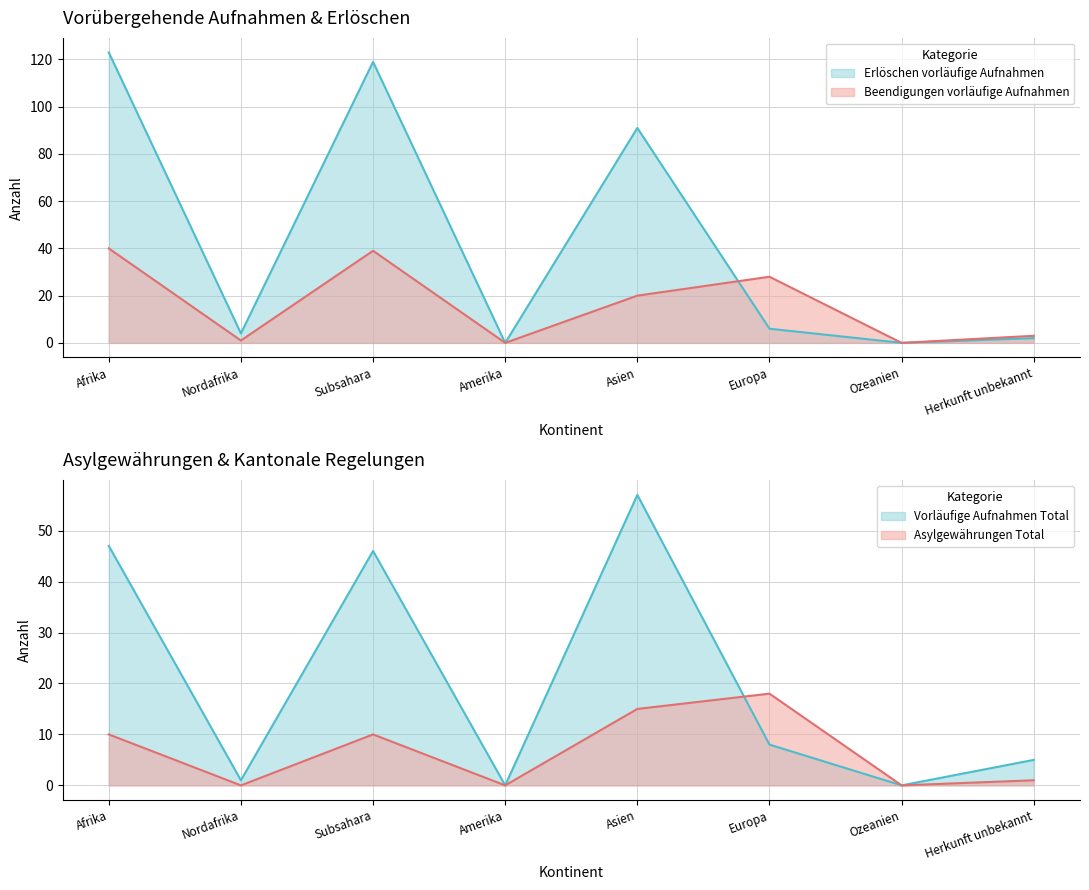

What is the maximum value shown in the chart?

123